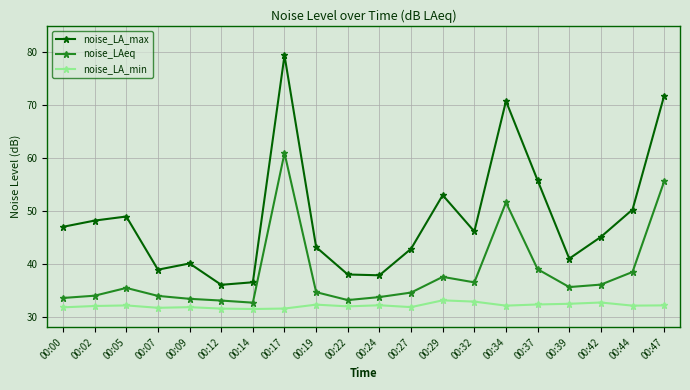

Which series has the largest total across all categories?

noise_LA_max